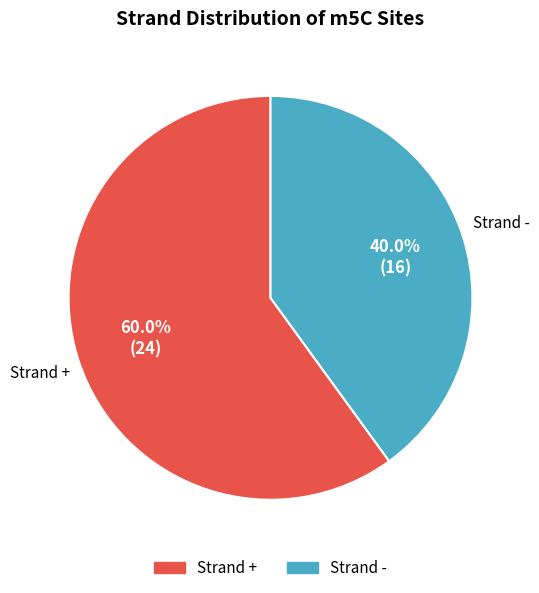

What is the total percentage of Strand + and Strand -?

100.0%